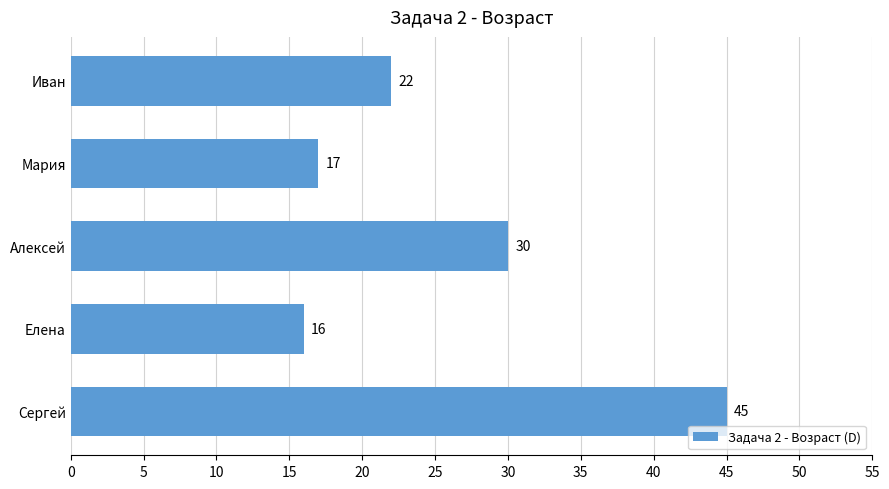

List the labels in order of value, largest first.

Сергей, Алексей, Иван, Мария, Елена